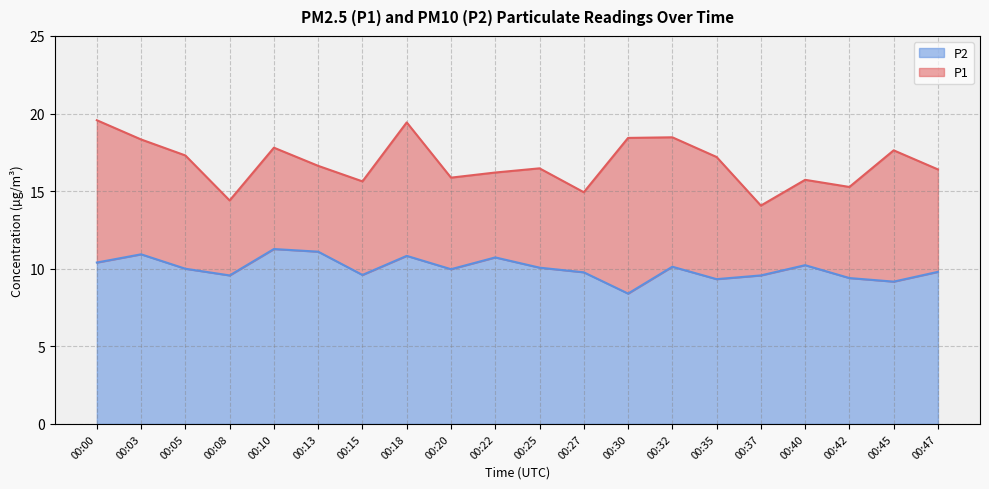

The P2 series shows 10.2 at 00:40. True or false?

True